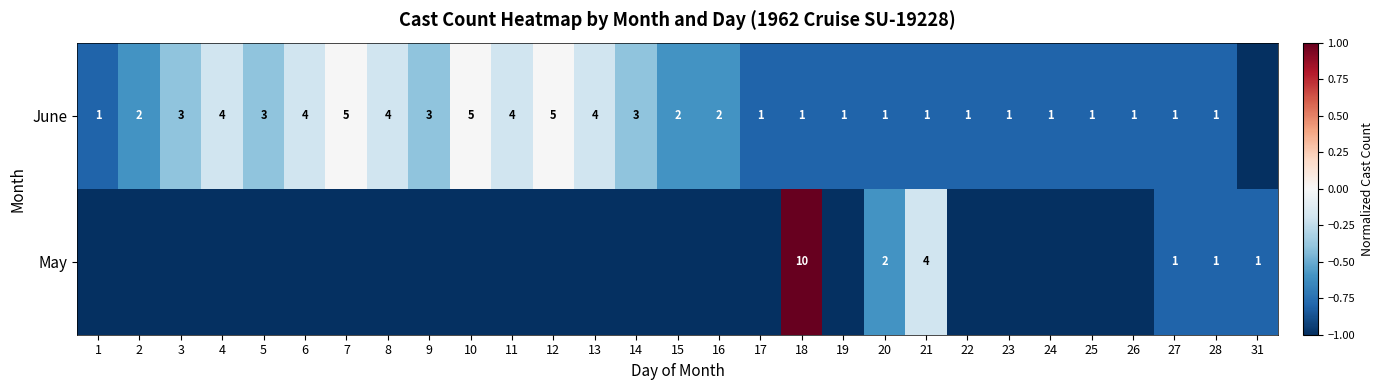

What is the spread (max minus min) of values at 20?

1